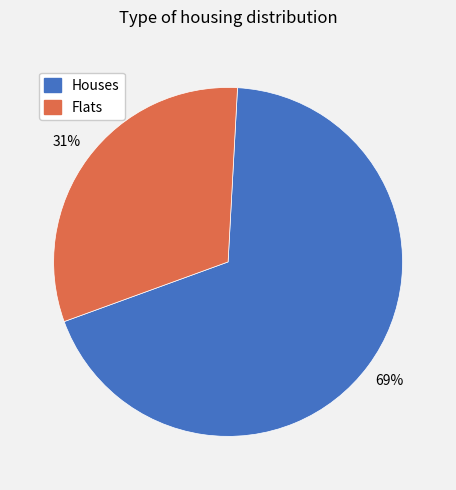

To the nearest percent, what is the average slice percentage?

50%